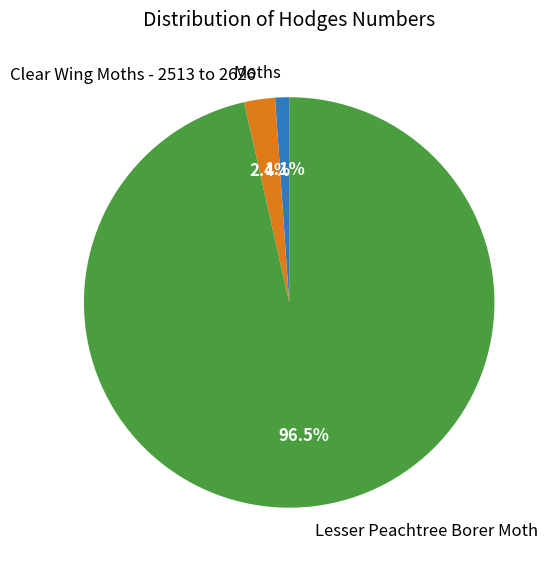

Between Moths and Clear Wing Moths - 2513 to 2626, which is larger?

Clear Wing Moths - 2513 to 2626